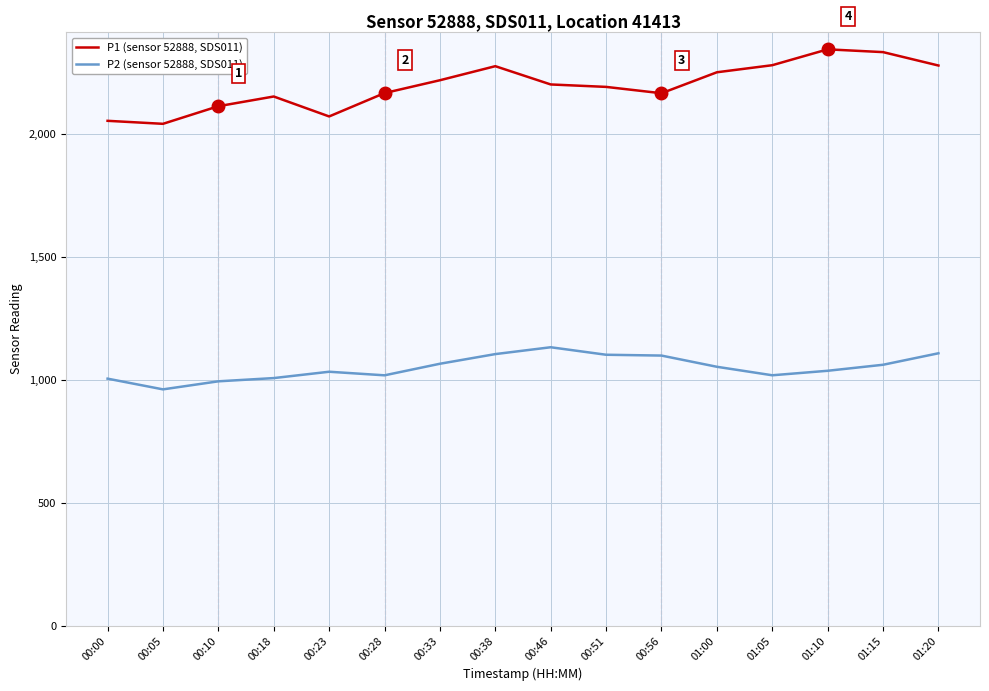

Is the value of P1 (sensor 52888, SDS011) at 00:00 greater than the value of P2 (sensor 52888, SDS011) at 01:10?

Yes